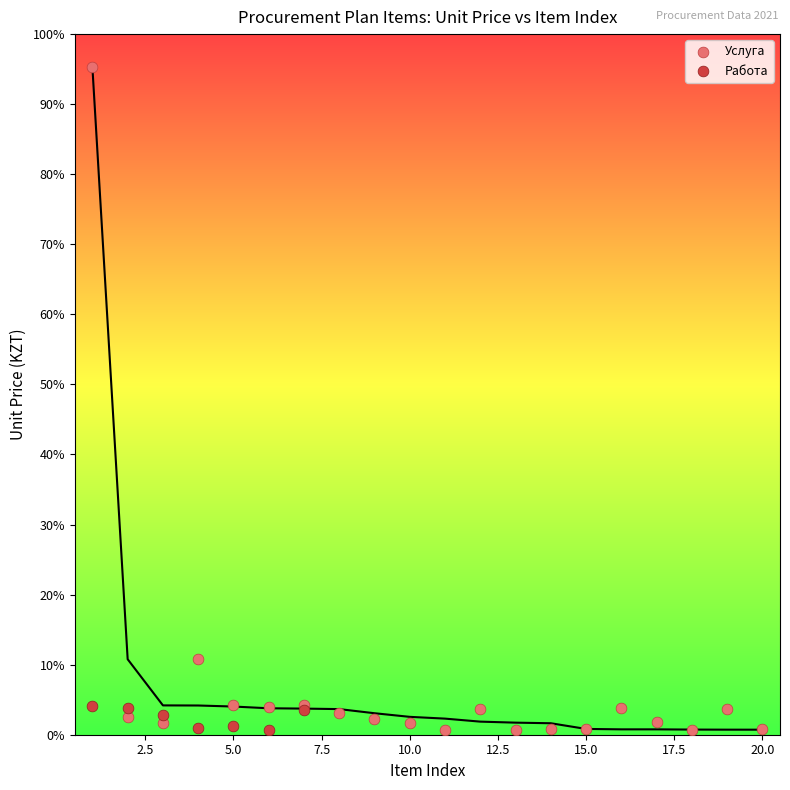

What are all the series names shown in the legend?

Услуга, Работа